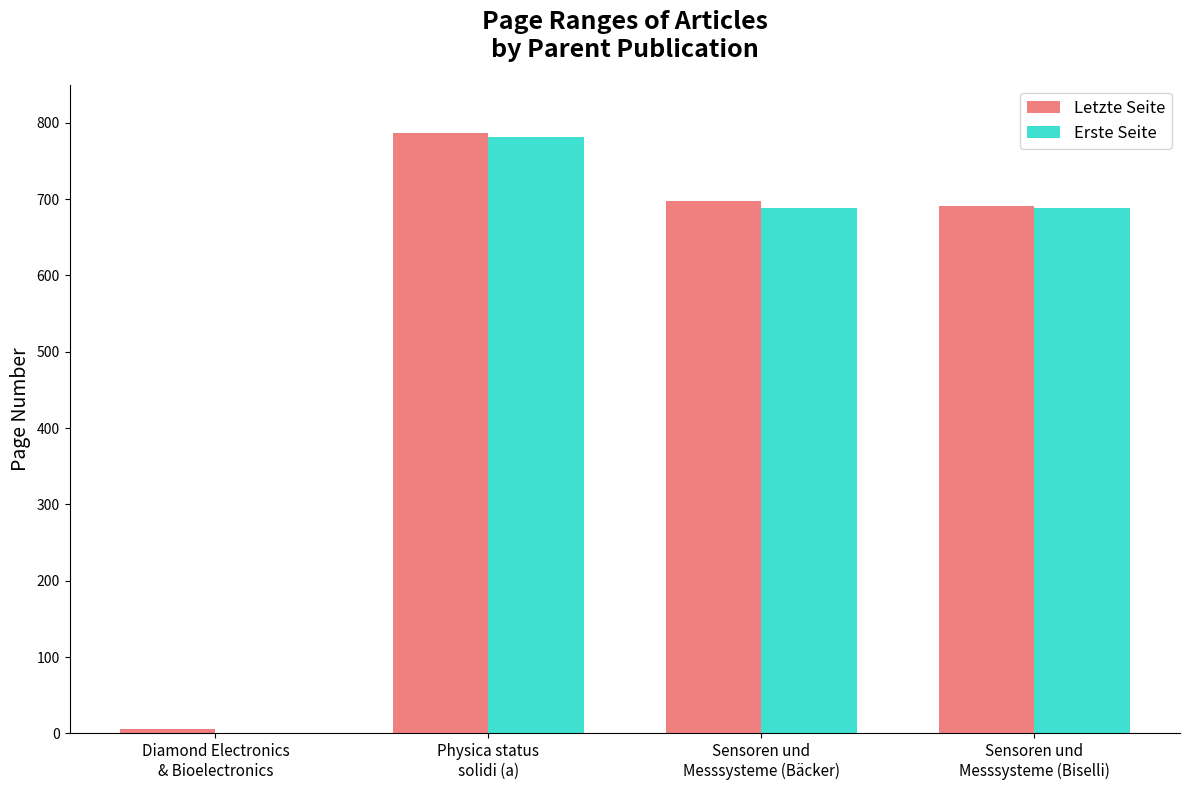

Which series changed the most between Physica status
solidi (a) and Sensoren und
Messsysteme (Bäcker)?

Erste Seite